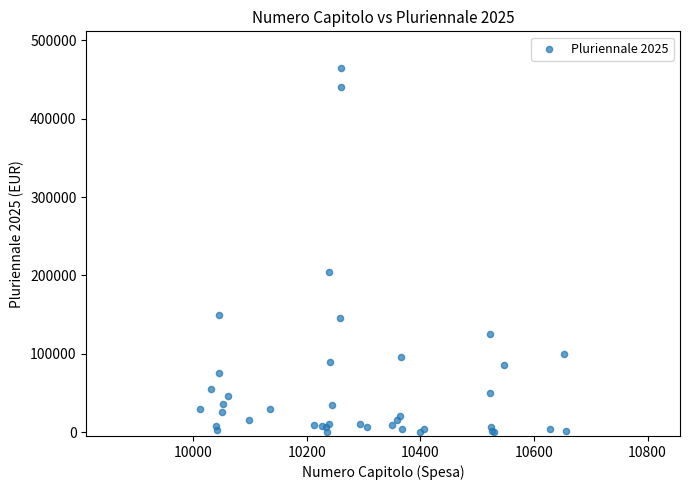

What Y value in the scatter plot is closest to 232500?

204260